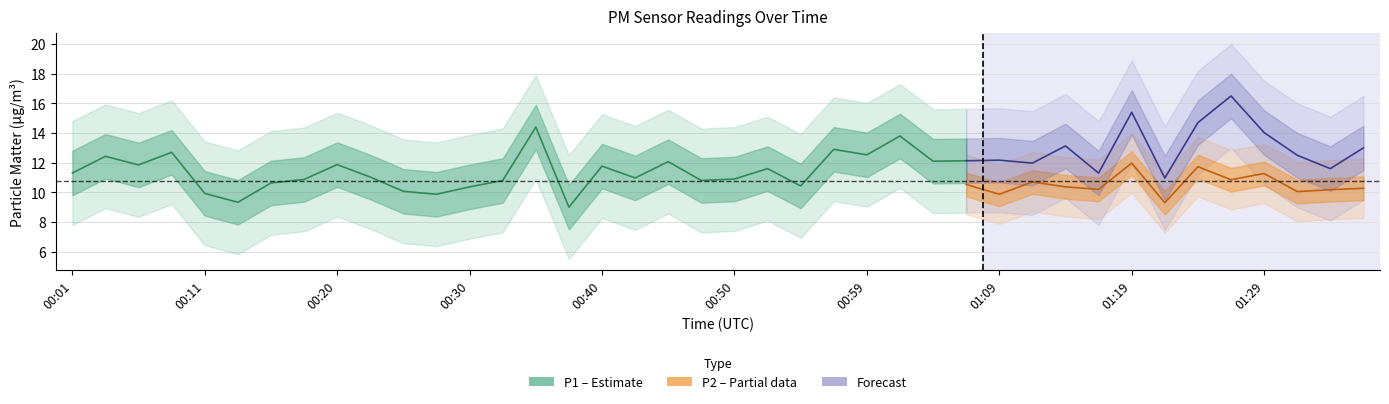

How many data points does each series have?

40